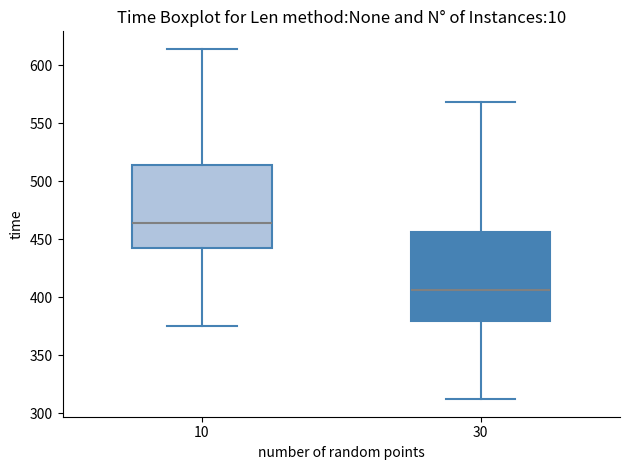

Where is the lower edge of the box at x = 10 on the y-axis? The values are not printed on the chart, so give them approximately, as read against the axis.

445